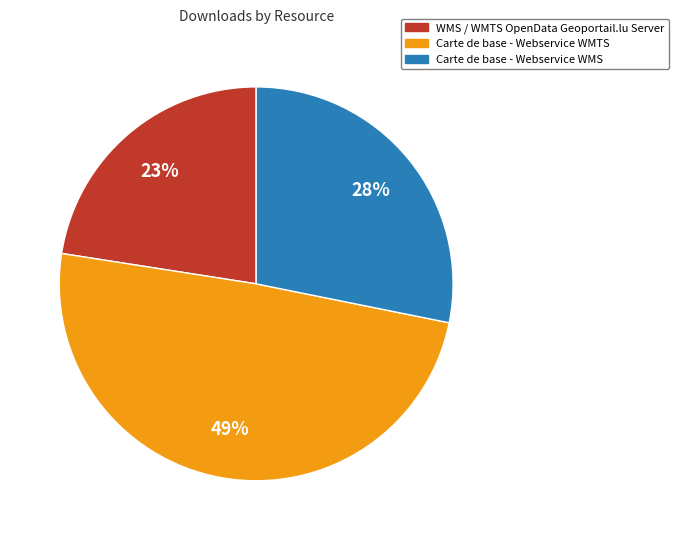

How many slices are in this pie chart?

3